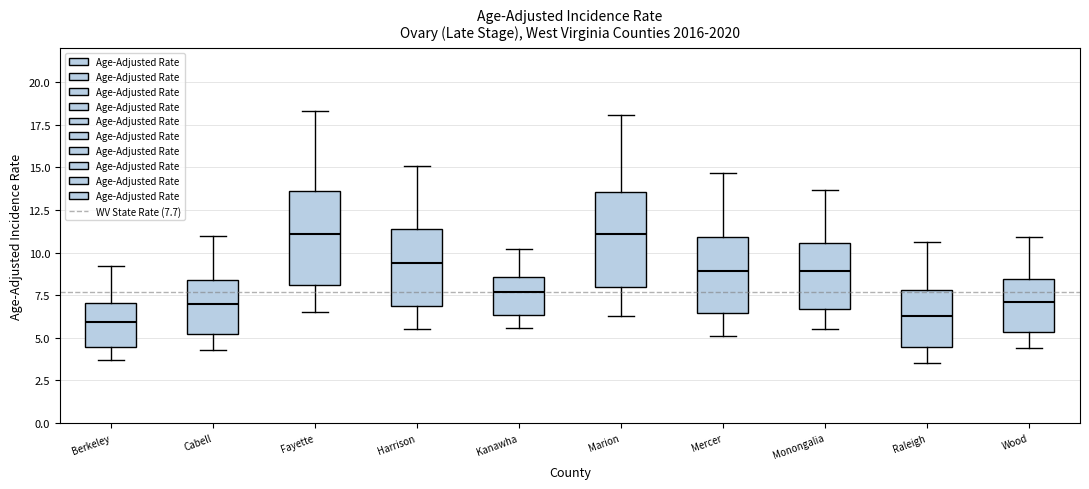

Reading left to right, transcribe this box plot: for each box, give where its median line is, the range the box spans, and where its two whiskers end, as read against the y-axis. The values are not printed on the chart, so give them approximately, as read against the axis.

Berkeley: median 6.0, box 4.5 to 7.0, whiskers 3.5 to 9.0
Cabell: median 7.0, box 5.0 to 8.5, whiskers 4.5 to 11.0
Fayette: median 11.0, box 8.0 to 13.5, whiskers 6.5 to 18.5
Harrison: median 9.5, box 7.0 to 11.5, whiskers 5.5 to 15.0
Kanawha: median 7.5, box 6.5 to 8.5, whiskers 5.5 to 10.0
Marion: median 11.0, box 8.0 to 13.5, whiskers 6.5 to 18.0
Mercer: median 9.0, box 6.5 to 11.0, whiskers 5.0 to 14.5
Monongalia: median 9.0, box 6.5 to 10.5, whiskers 5.5 to 13.5
Raleigh: median 6.5, box 4.5 to 8.0, whiskers 3.5 to 10.5
Wood: median 7.0, box 5.5 to 8.5, whiskers 4.5 to 11.0